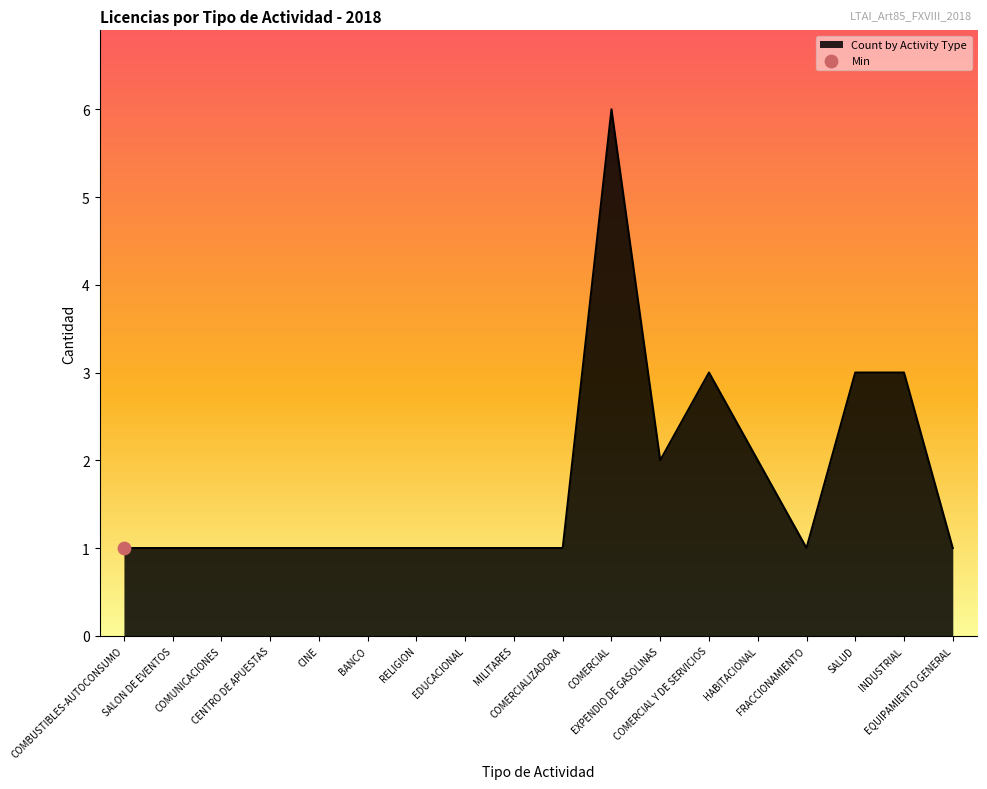

What is the difference between the maximum and minimum values?

5